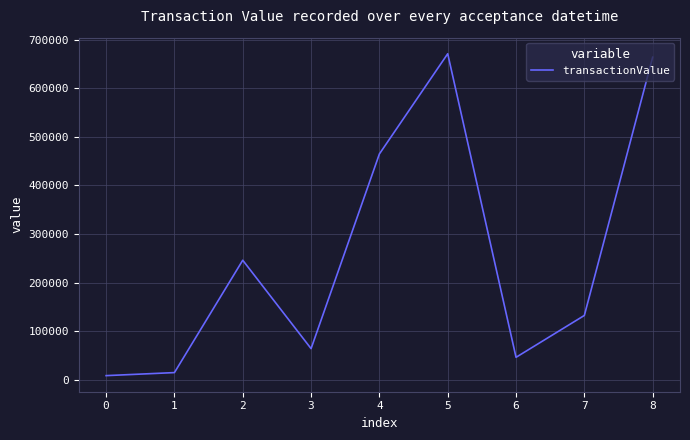

Which category has the lowest value across all series?

0